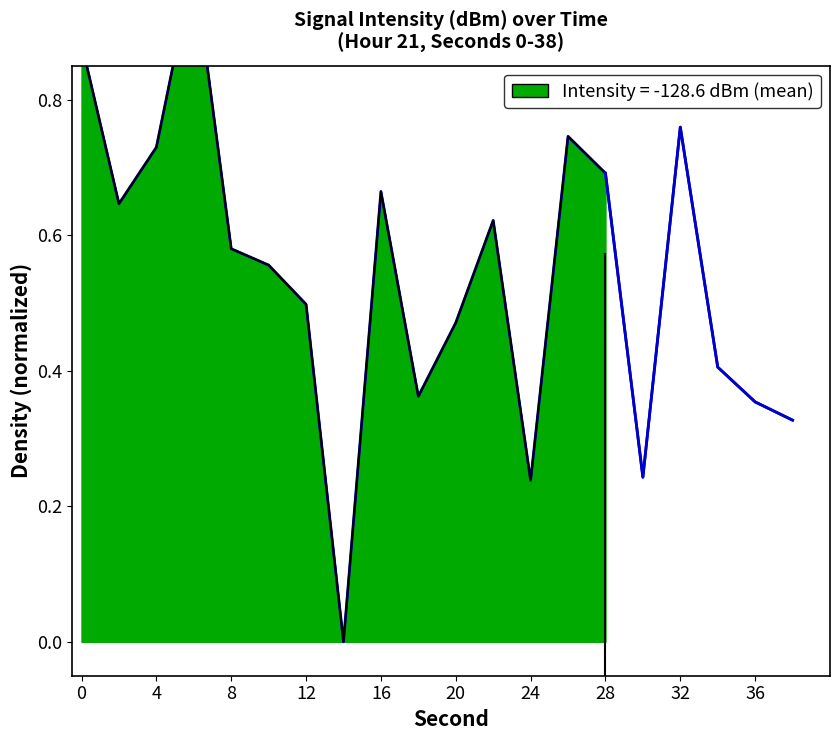

True or false: the data has more than 0 interior local peaks.

True